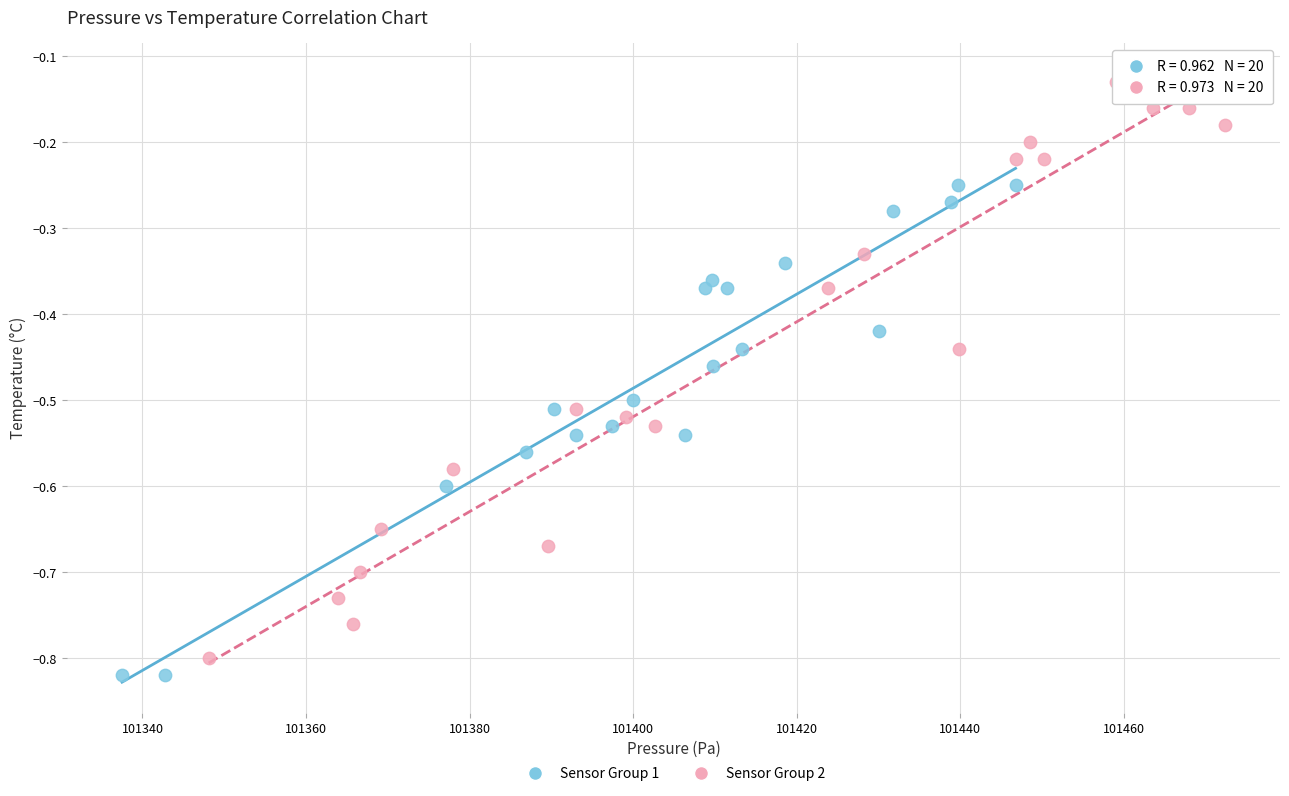

Which series has the widest spread of Y values?

Sensor Group 2